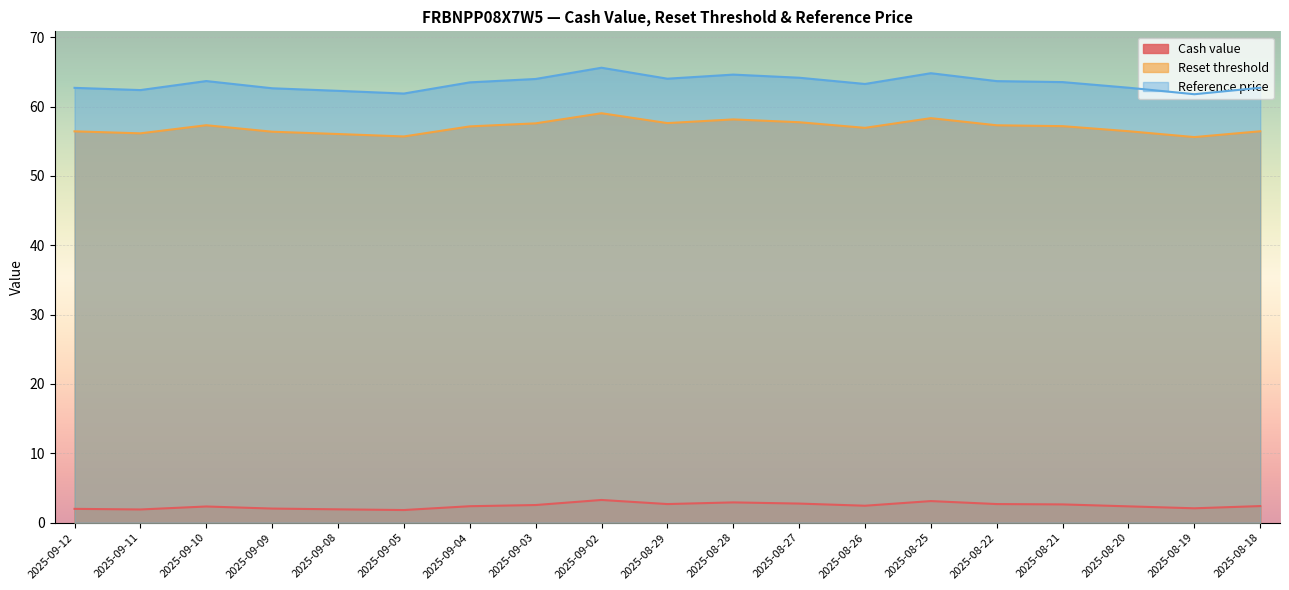

How many values in the Cash value series exceed 2?

15